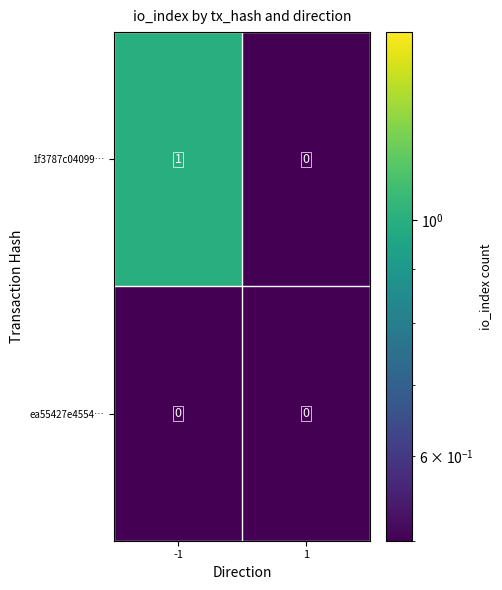

Rank the series by their average value, from lowest to highest.

ea55427e4554…, 1f3787c04099…